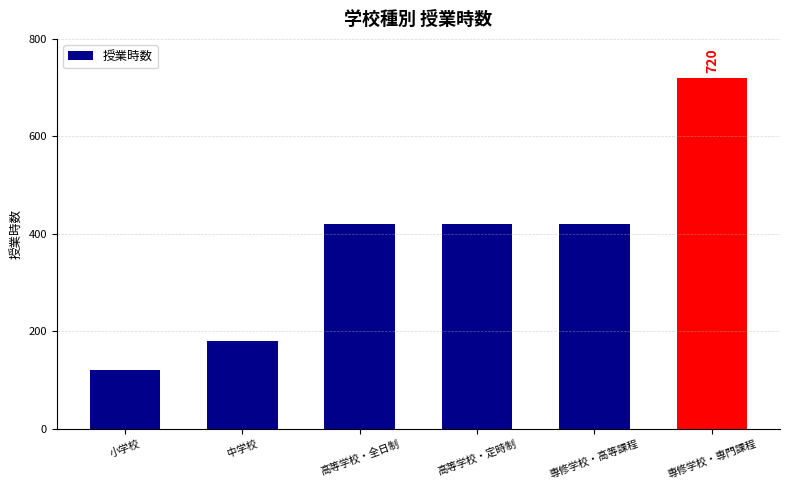

What is the label of the 3rd bar from the right?

高等学校・定時制